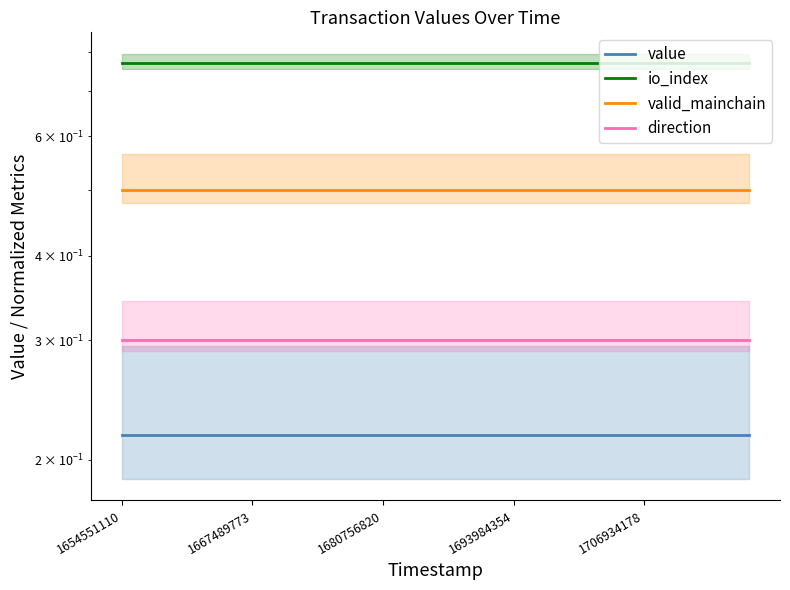

How many lines are shown in the chart?

4